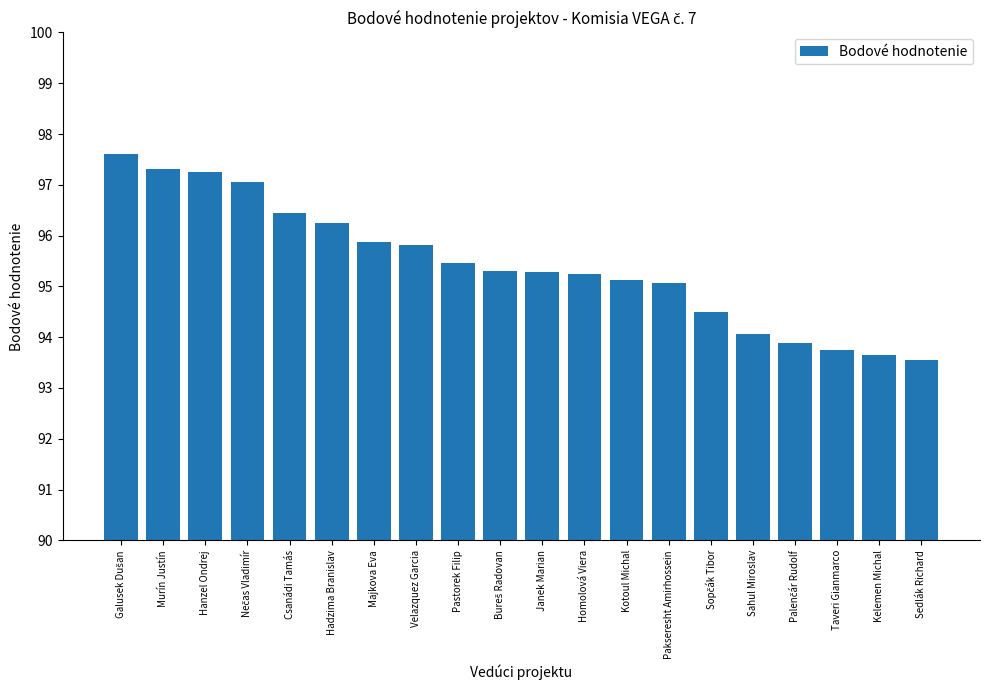

True or false: the data shows 124.2 at Homolová Viera.

False